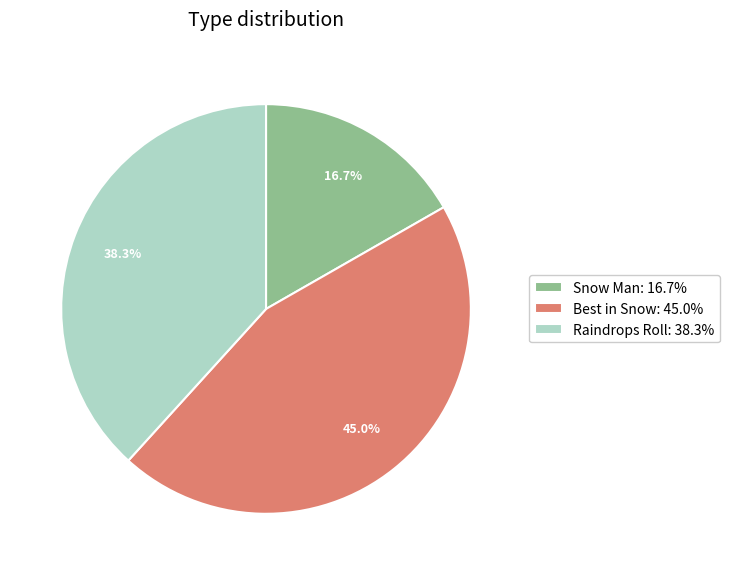

True or false: Best in Snow accounts for 45% of the total.

True